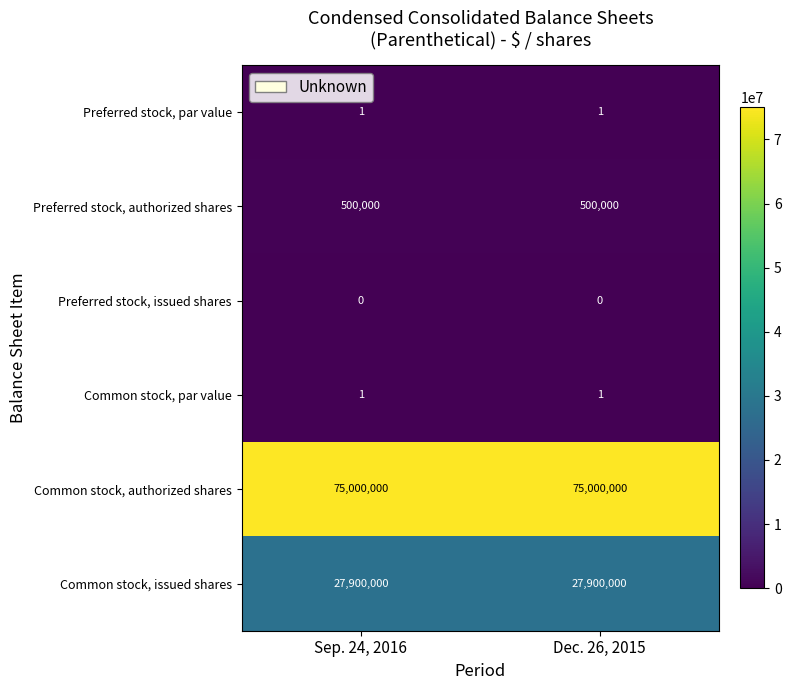

What is the average value of the Preferred stock, authorized shares series?

500000